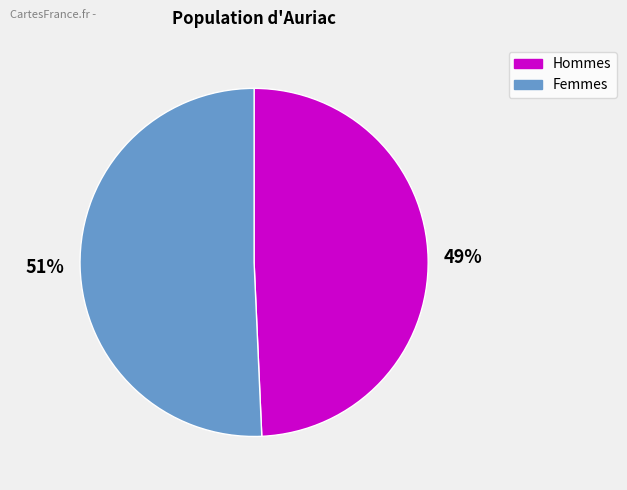

Does any single category account for the majority?

Yes